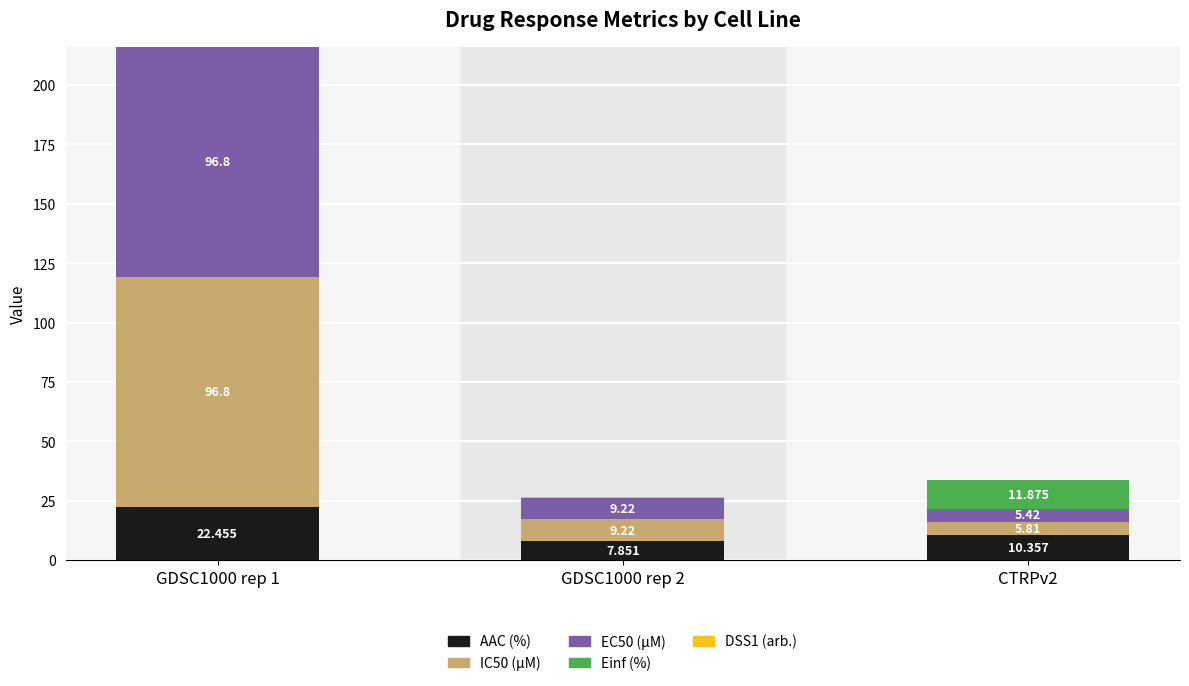

Does the chart contain stacked bars?

Yes